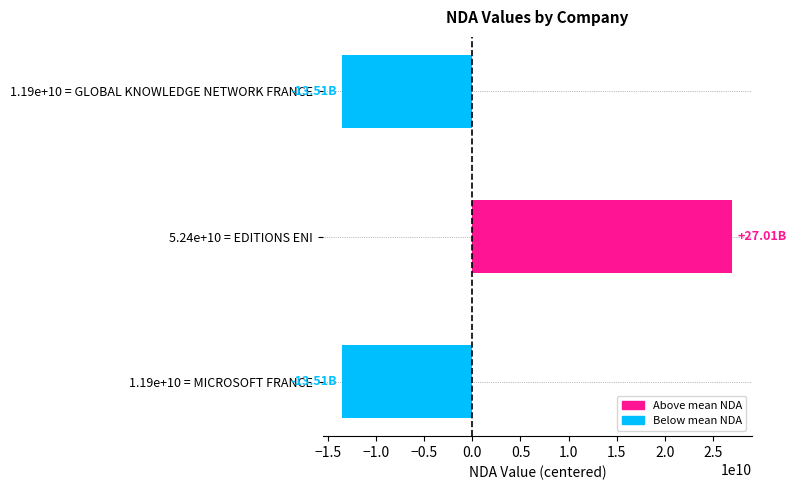

What is the change in value from 5.24e+10 = EDITIONS ENI to 1.19e+10 = GLOBAL KNOWLEDGE NETWORK FRANCE?

-40518700752.0